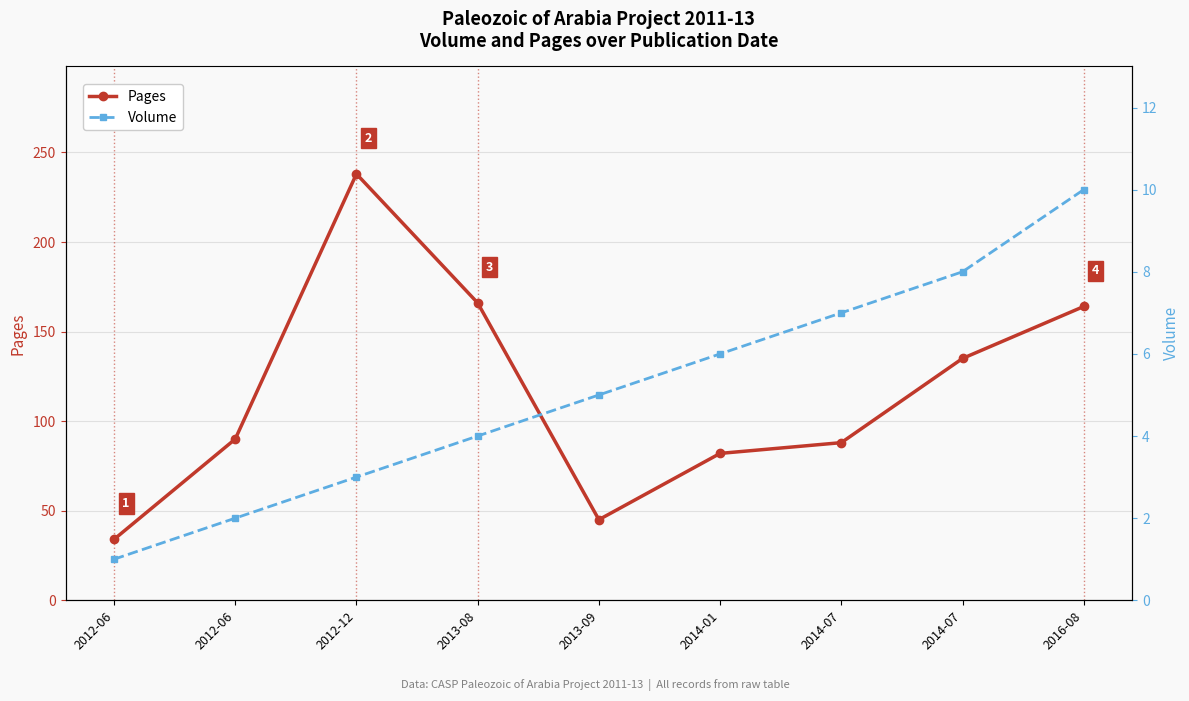

At how many categories does at least one series exceed 183?

1